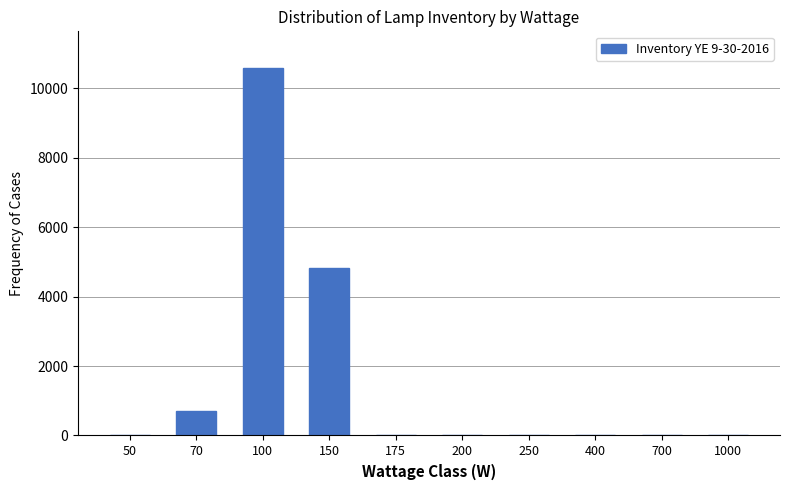

What is the sum of all values?

16153